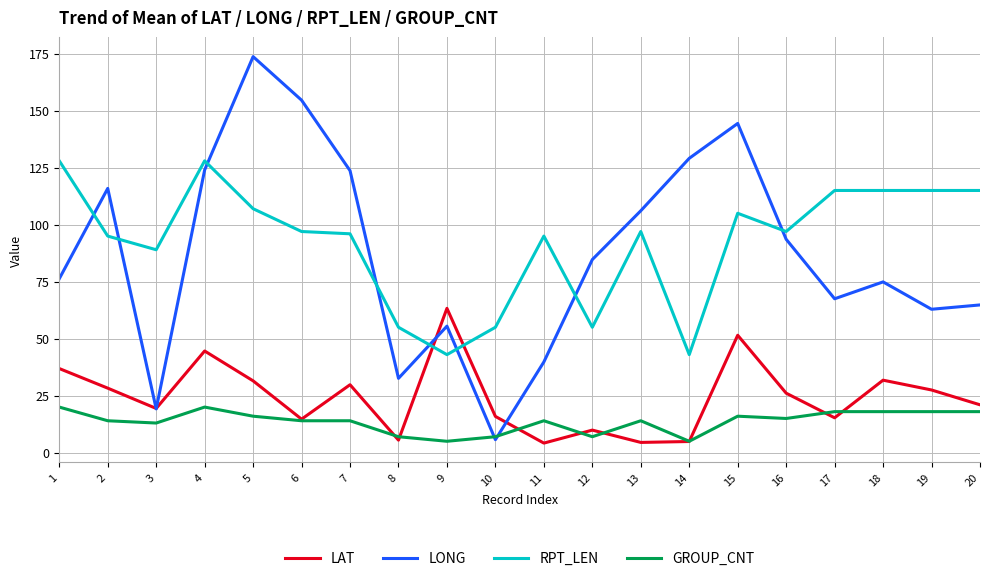

Is the value of GROUP_CNT at 11 greater than the value of LAT at 12?

Yes